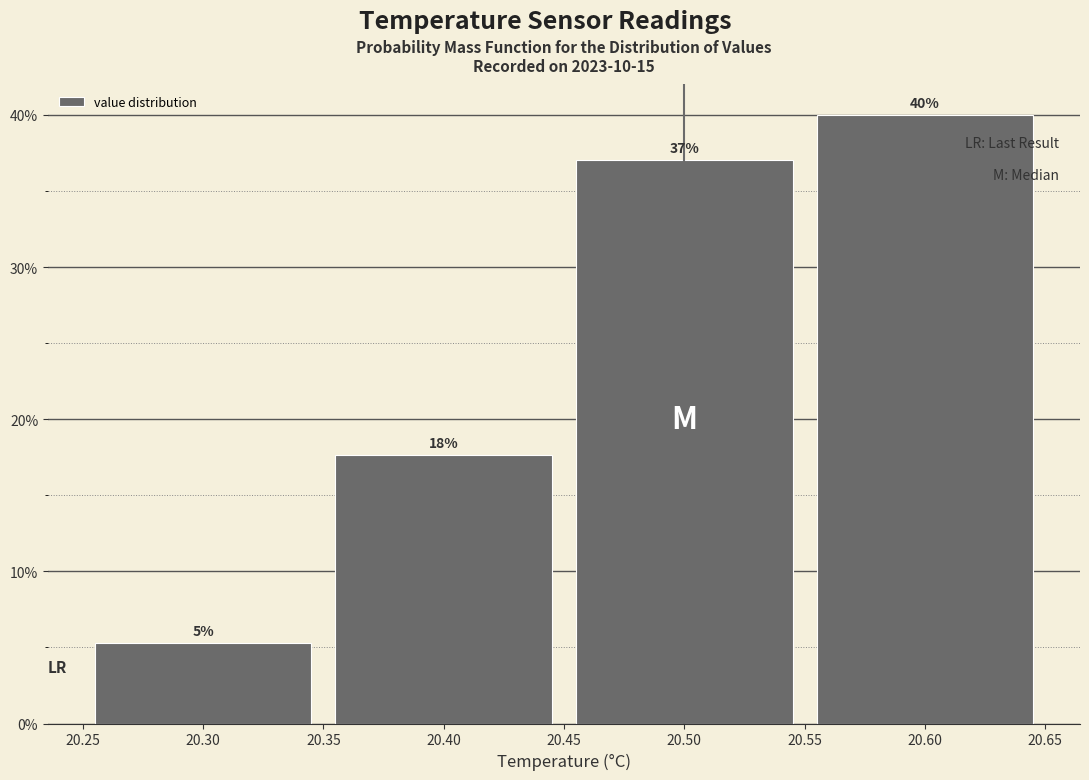

Over which range of the x-axis is the bar tallest?

20.55 to 20.65